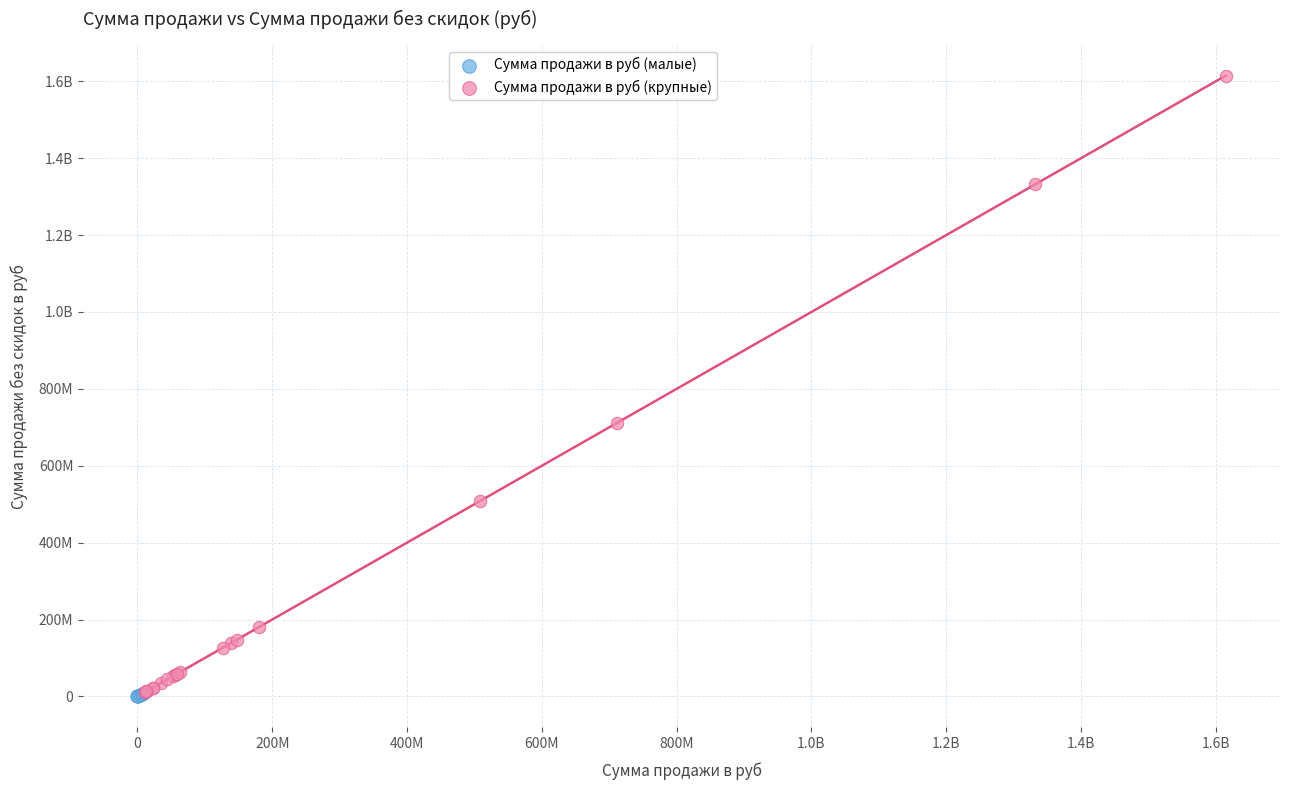

What are all the series names shown in the legend?

Сумма продажи в руб (малые), Сумма продажи в руб (крупные)